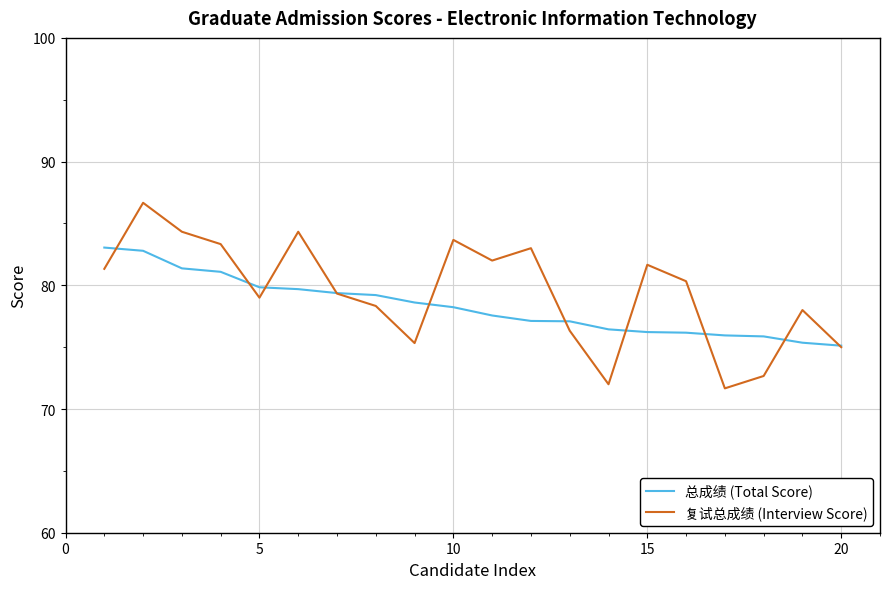

What is the maximum value shown in the chart?

86.7